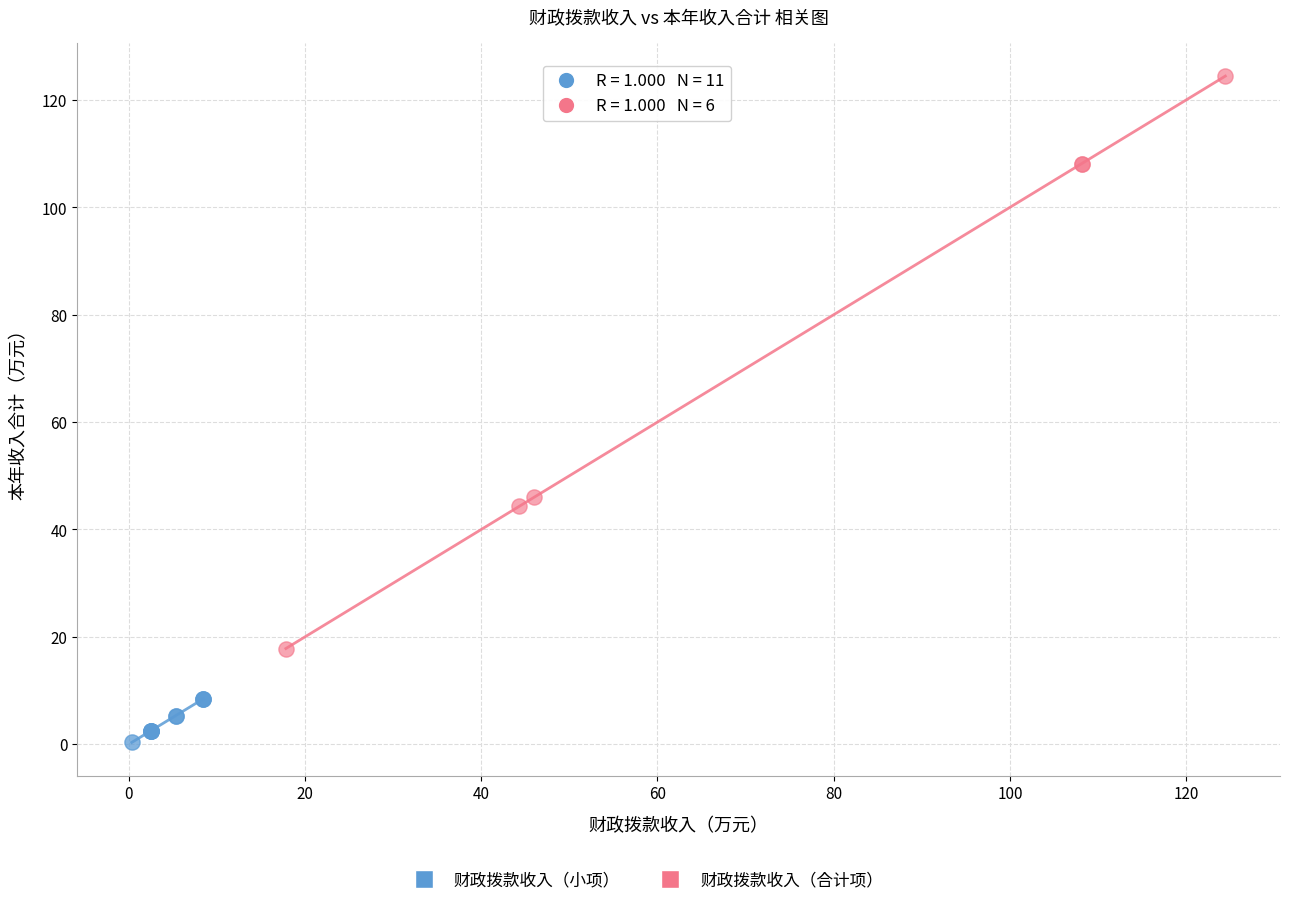

Which series reaches the maximum Y coordinate?

财政拨款收入（合计项）